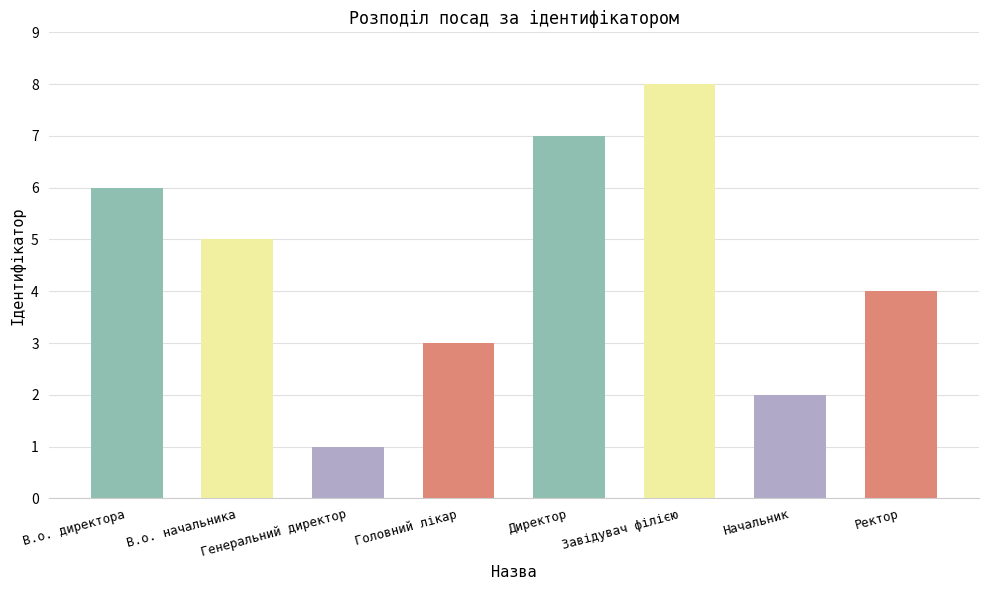

Which has a higher value, Завідувач філією or Директор?

Завідувач філією